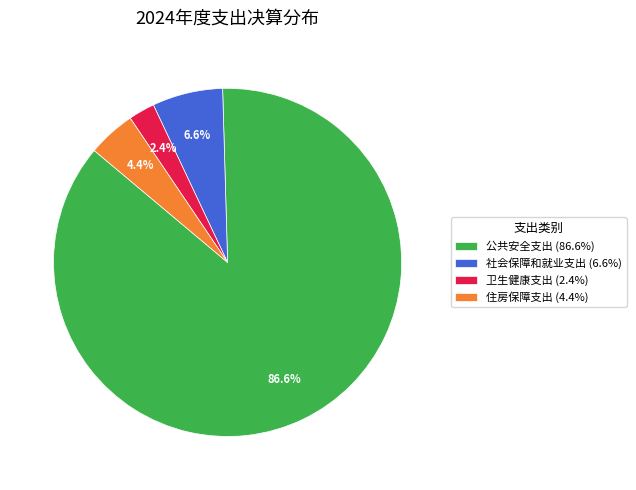

To the nearest percent, what percentage of the pie is 公共安全支出?

87%